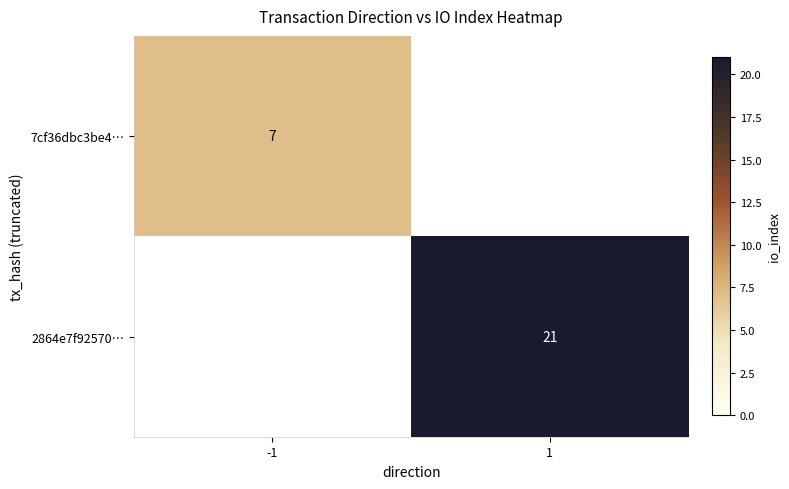

The value of 7cf36dbc3be4… at -1 is 12. True or false?

False